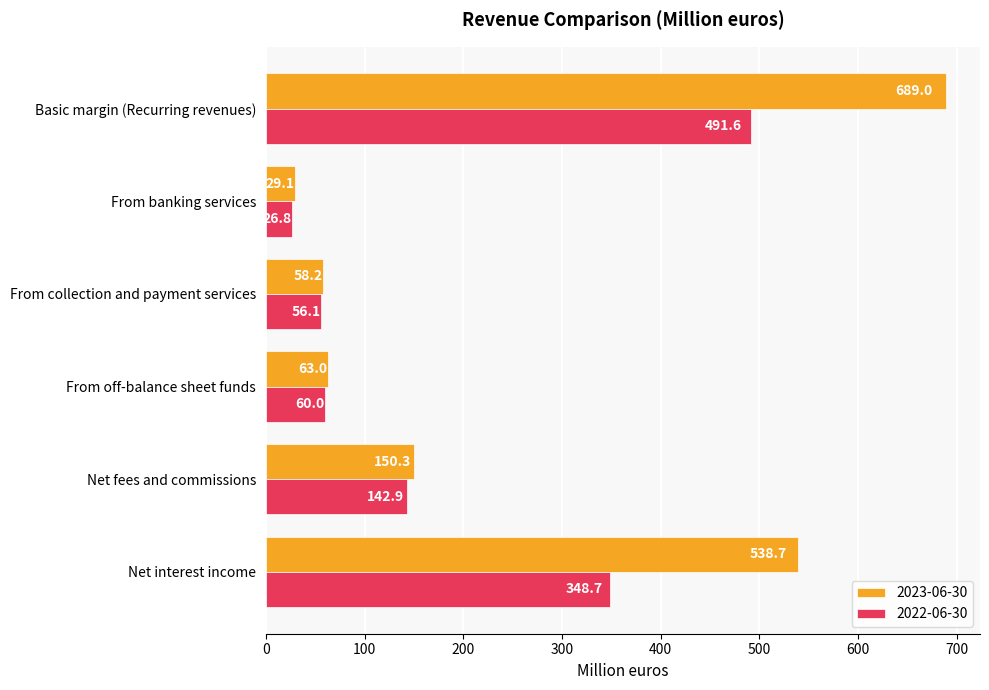

The 2022-06-30 series shows 586.7 at Net interest income. True or false?

False